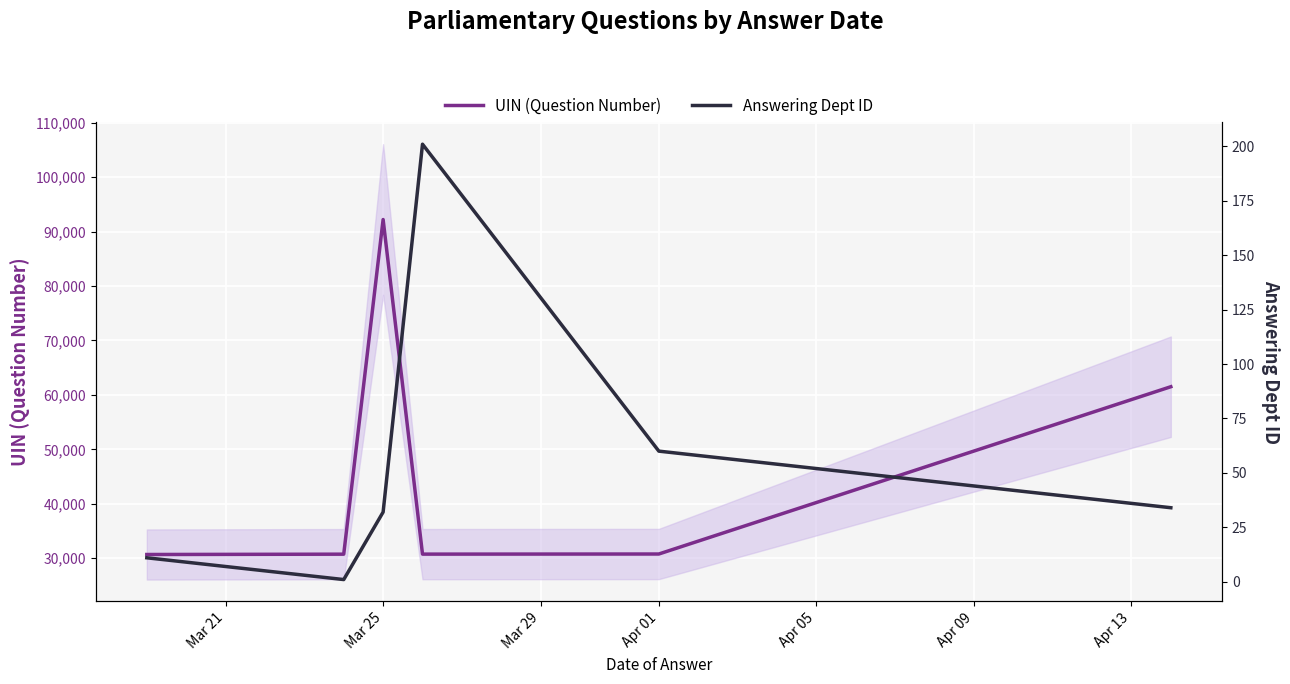

Which category has the highest value in the UIN (Question Number) series?

Mar 25